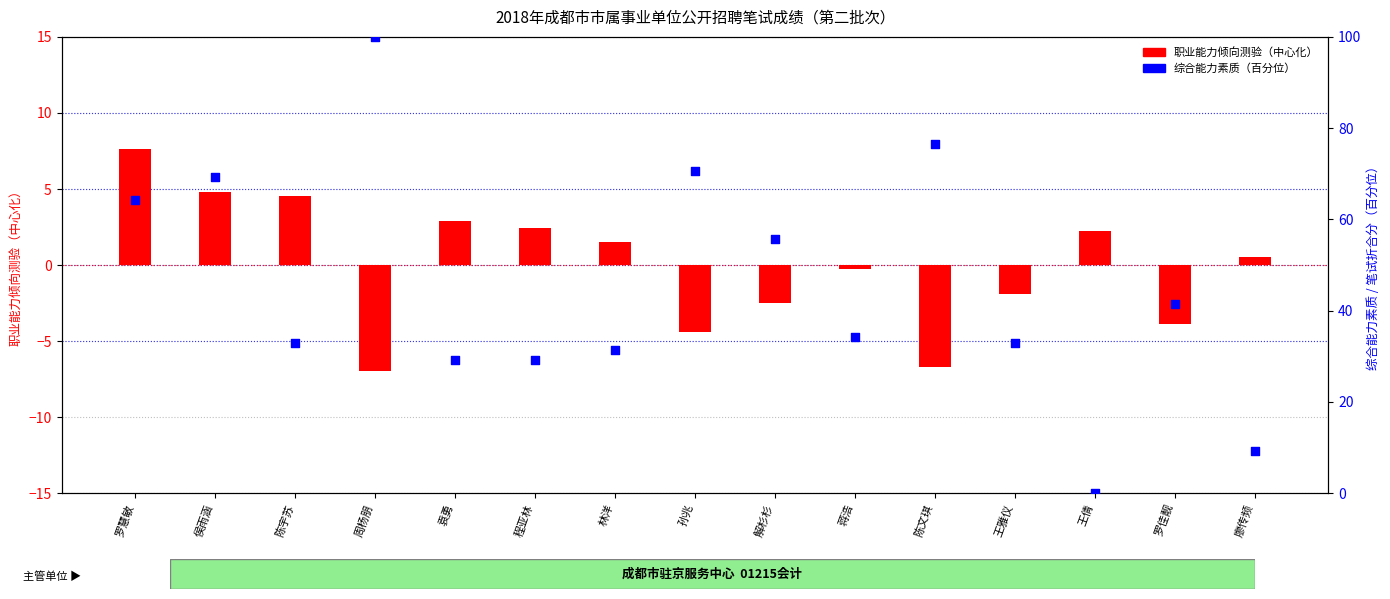

Is the value of 职业能力倾向测验(中心化) at 林洋 greater than the value of 综合能力素质（百分位） at 蒋浩?

No